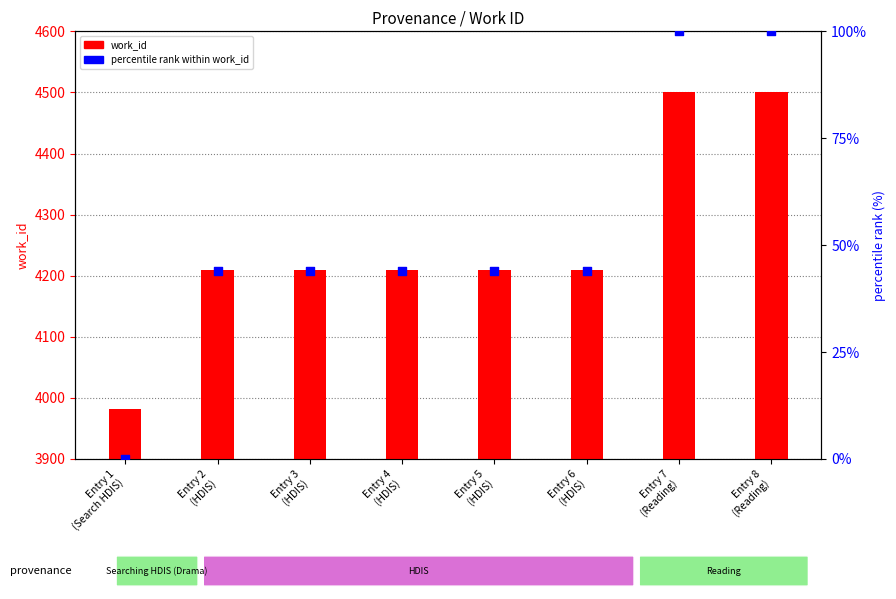

Which series has the widest spread of Y values?

work_id